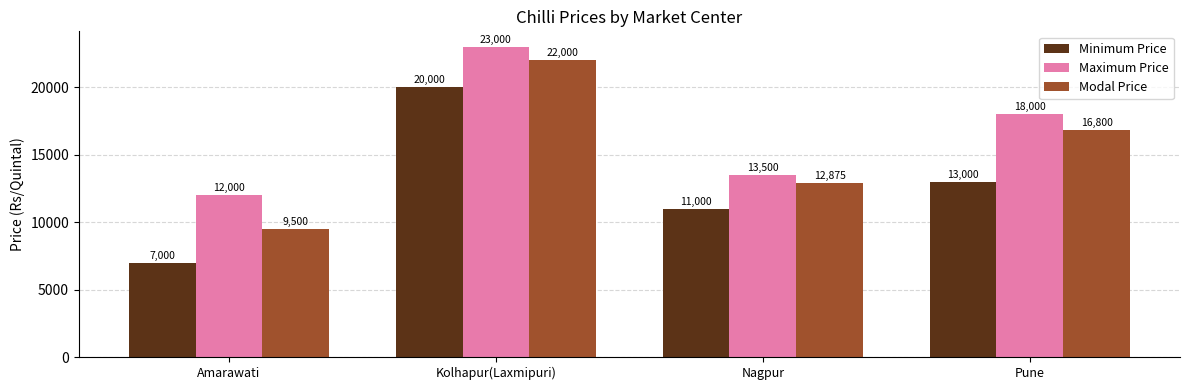

What is the spread (max minus min) of values at Nagpur?

2500